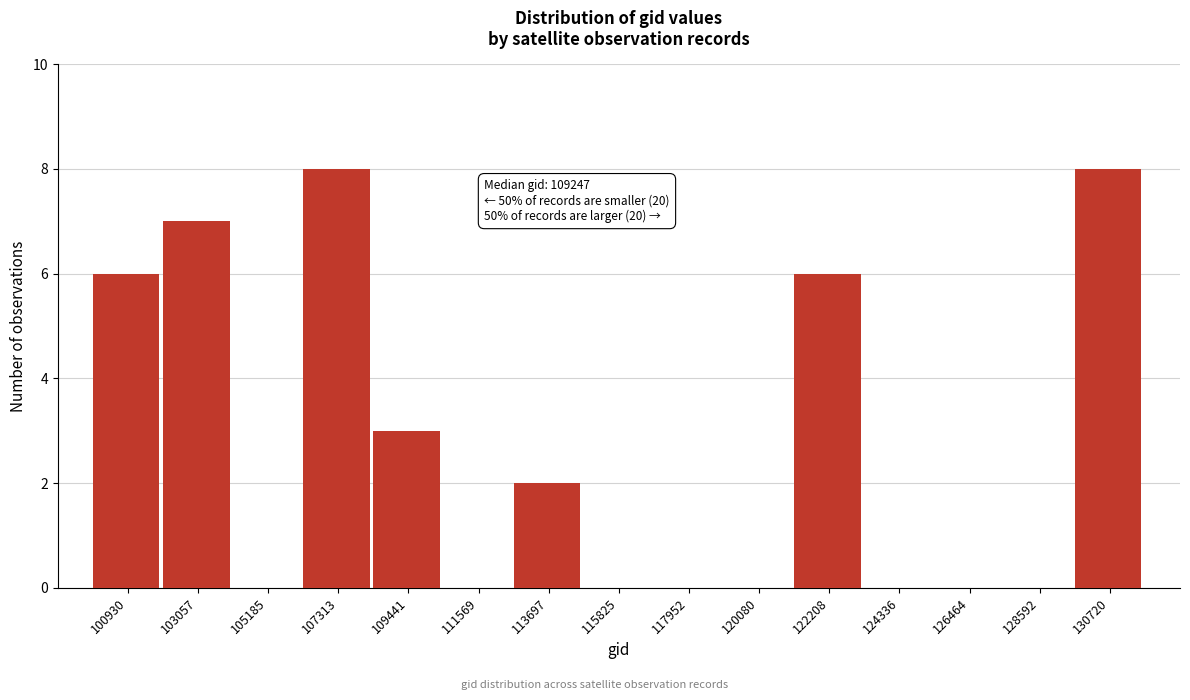

Reading right to left, transcribe all the data shown in this chart.

130720=8	128592=0	126464=0	124336=0	122208=6	120080=0	117952=0	115825=0	113697=2	111569=0	109441=3	107313=8	105185=0	103057=7	100930=6